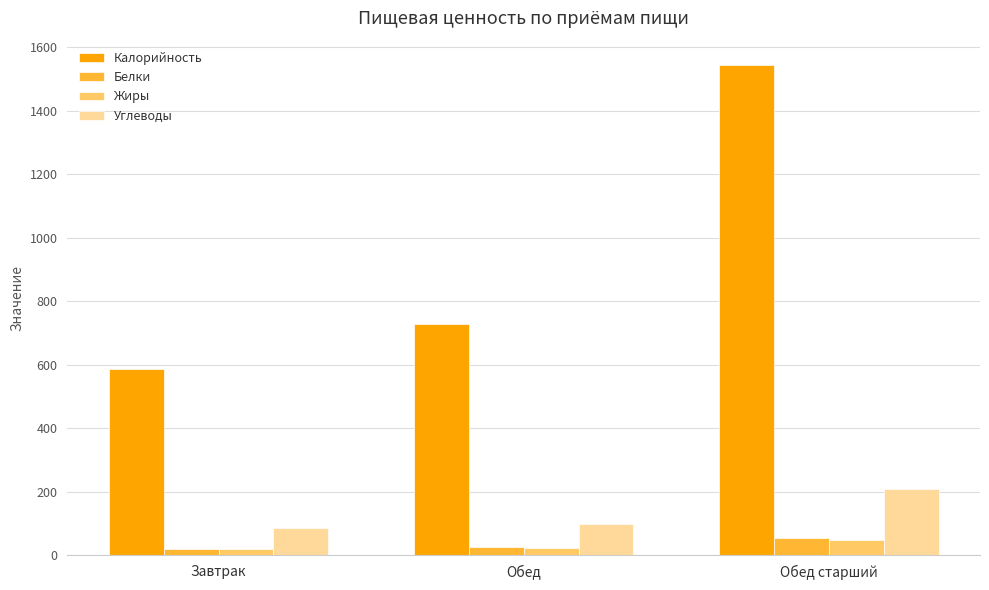

The value of Калорийность at Завтрак is 588.0. True or false?

True